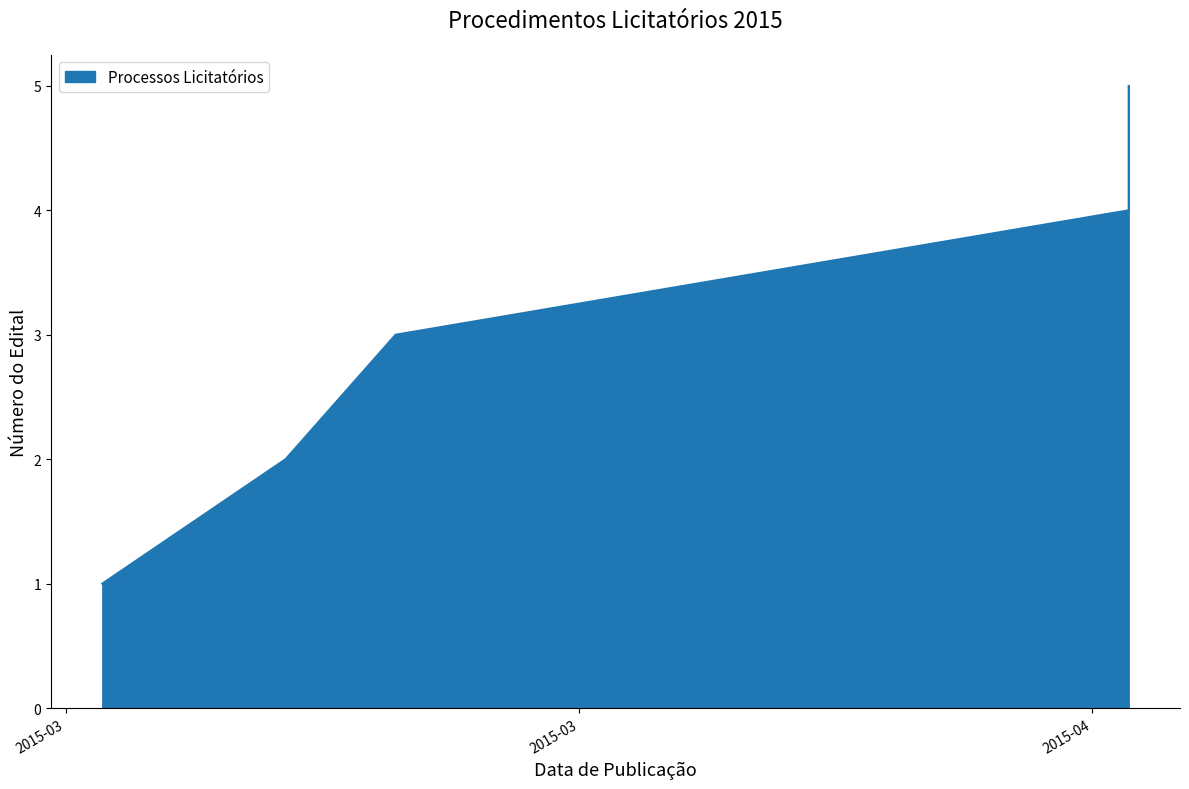

What is the value of the 4th point from the left?

4